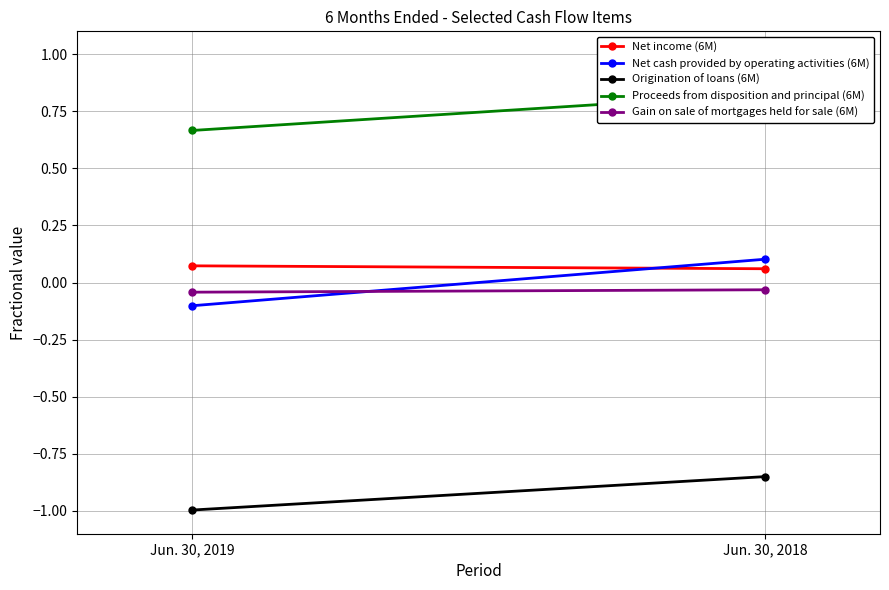

What is the sum of the Proceeds from disposition and principal (6M) values at Jun. 30, 2019 and Jun. 30, 2018?

1.5